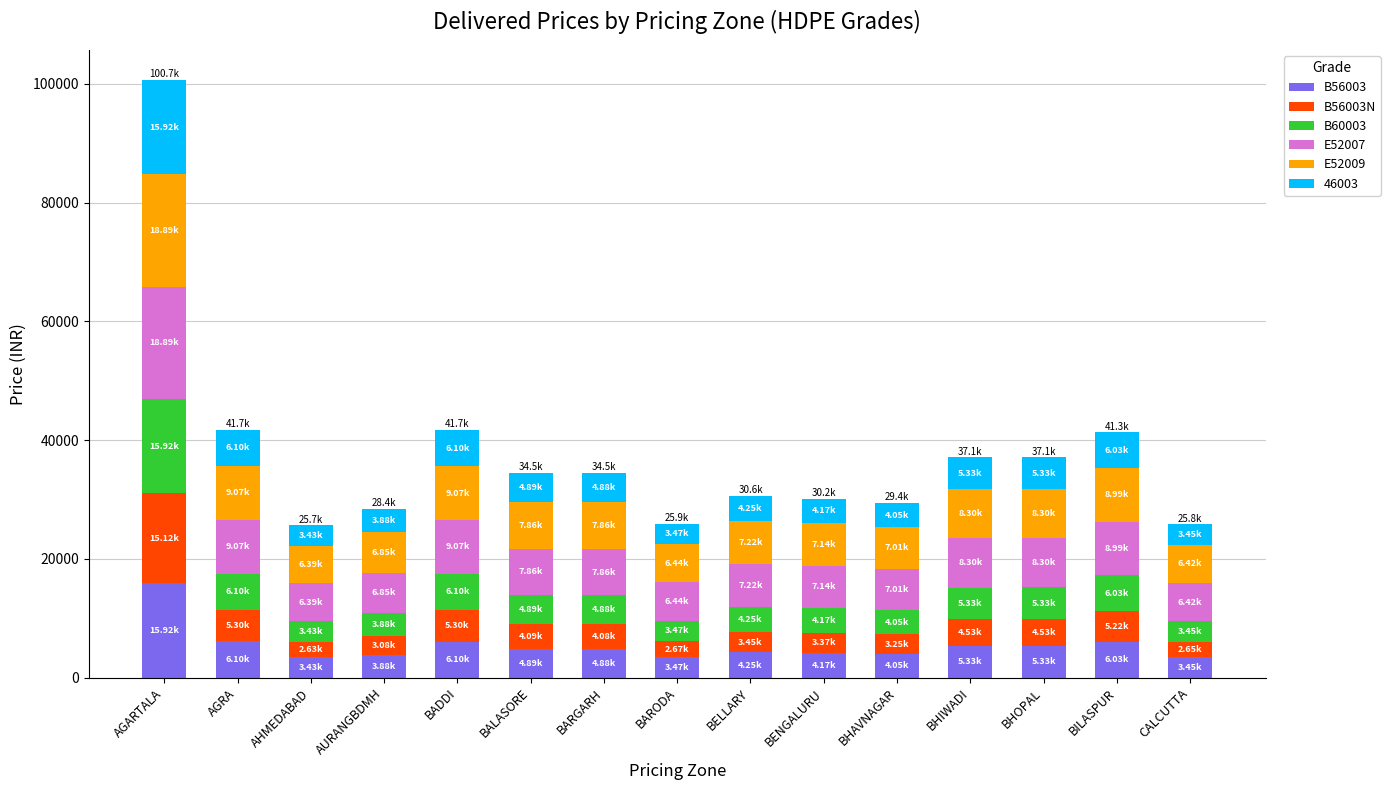

What is the difference between the maximum and minimum values in the B56003 series?

12494